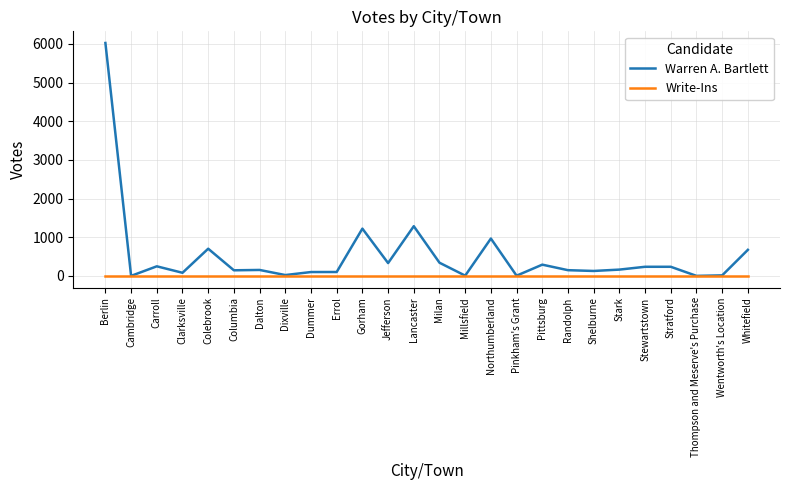

What is the approximate value of Warren A. Bartlett at Stratford?

237